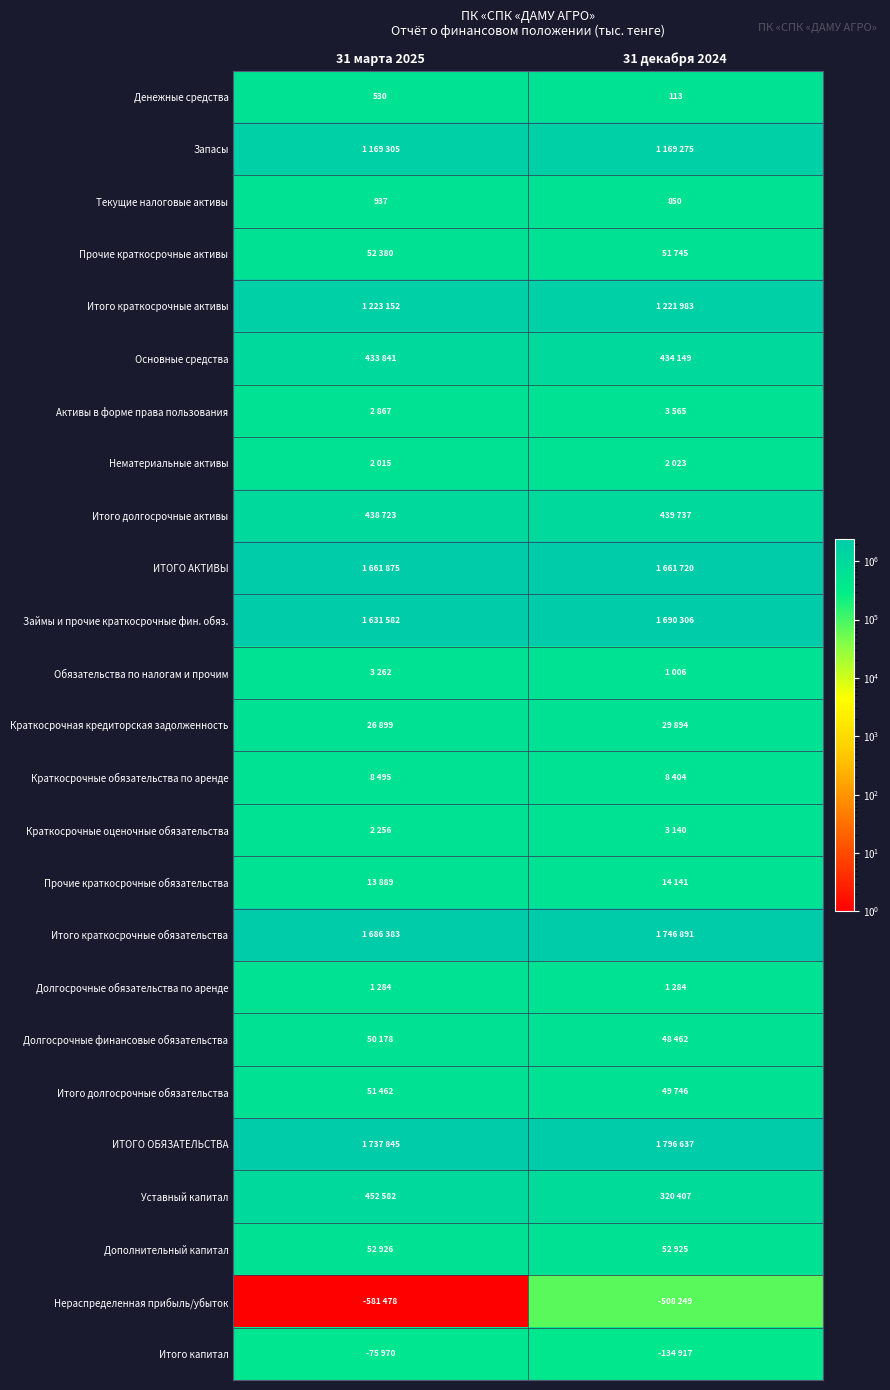

At which category does the chart reach its minimum across all series?

31 марта 2025